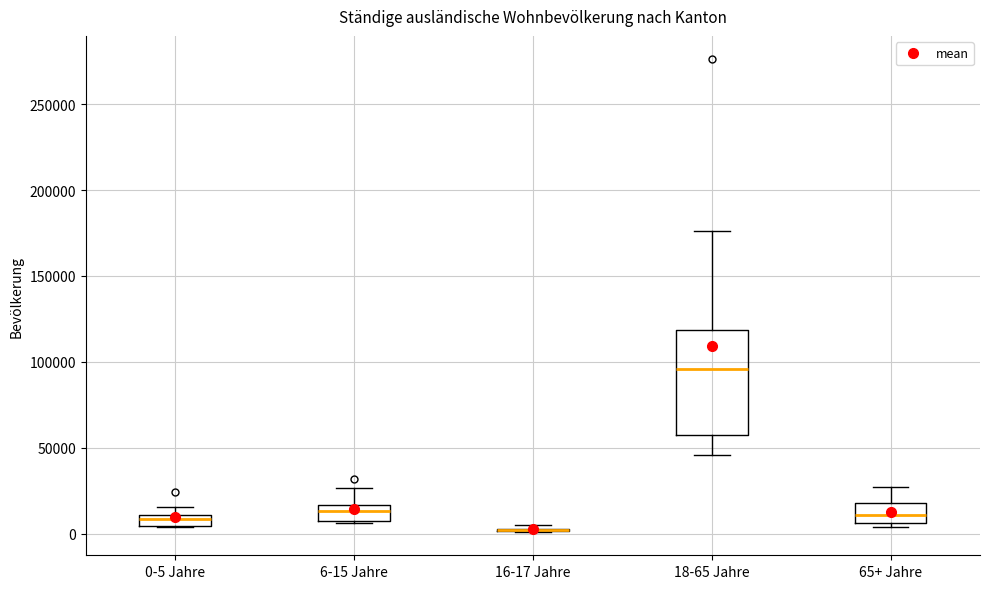

Which box is the tallest, from its lower edge to its upper edge?

18-65 Jahre